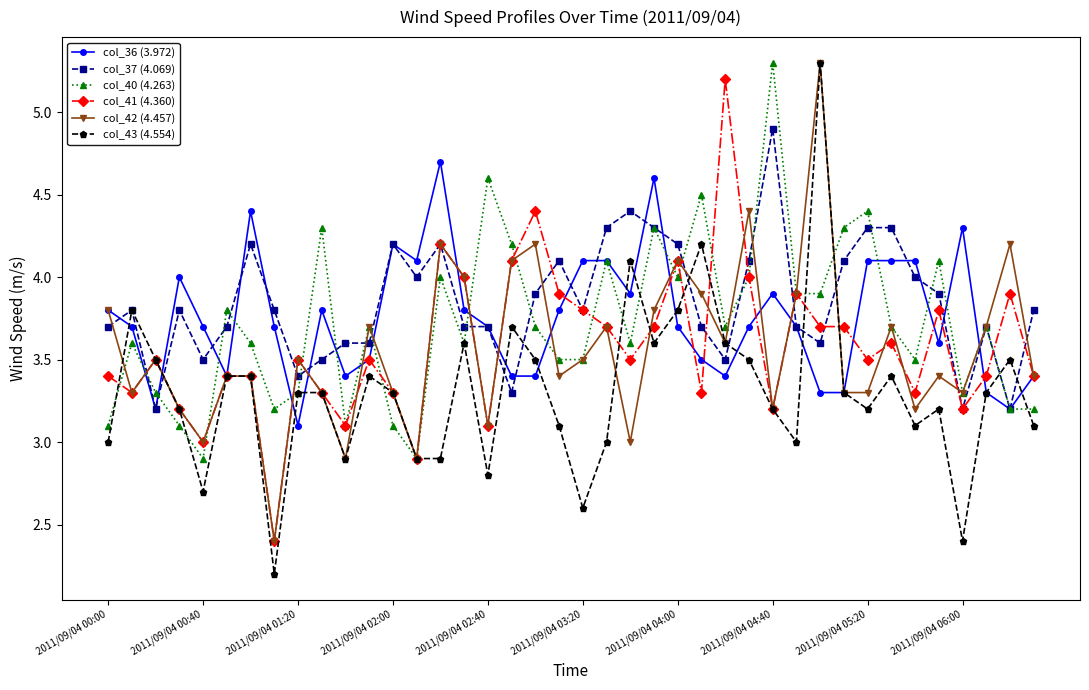

Which series has the largest range (max minus min)?

col_43 (4.554)